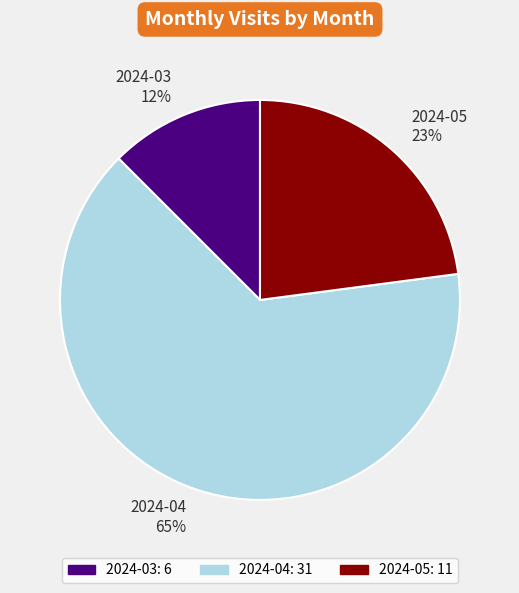

To the nearest percent, what portion does 2024-05 represent?

23%